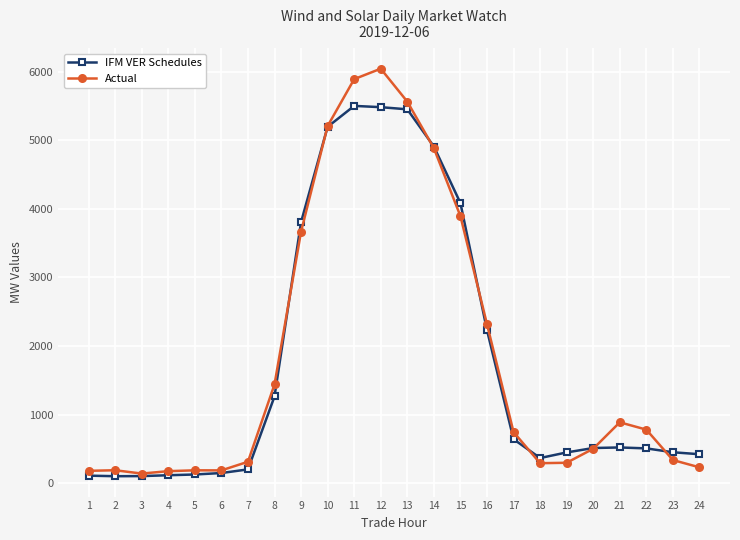

What is the maximum value for Actual?

6044.8